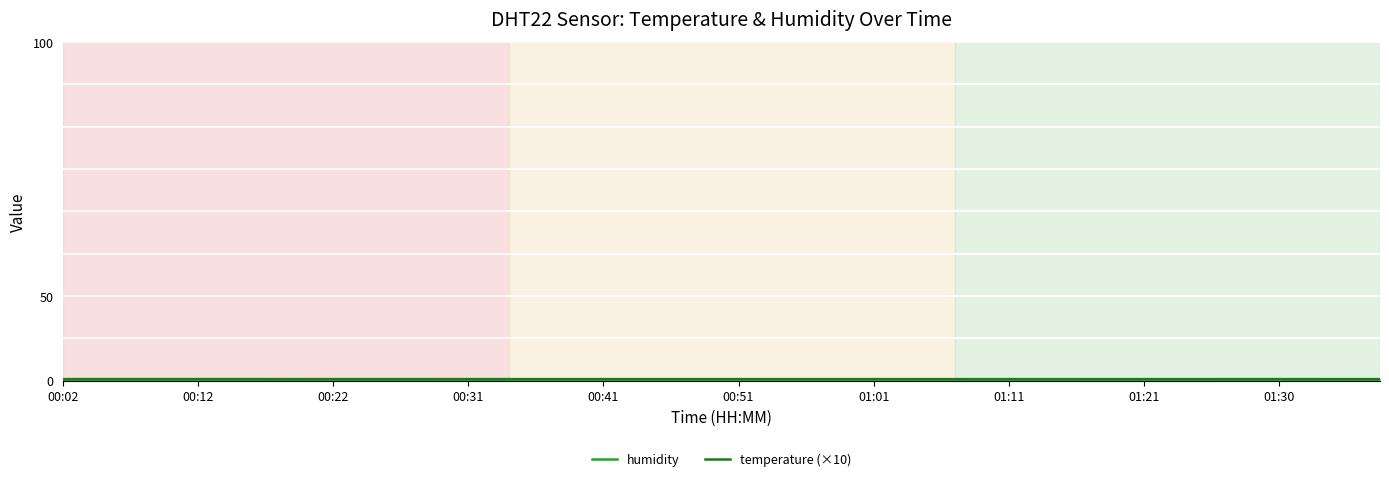

At which label does humidity reach its peak?

00:02